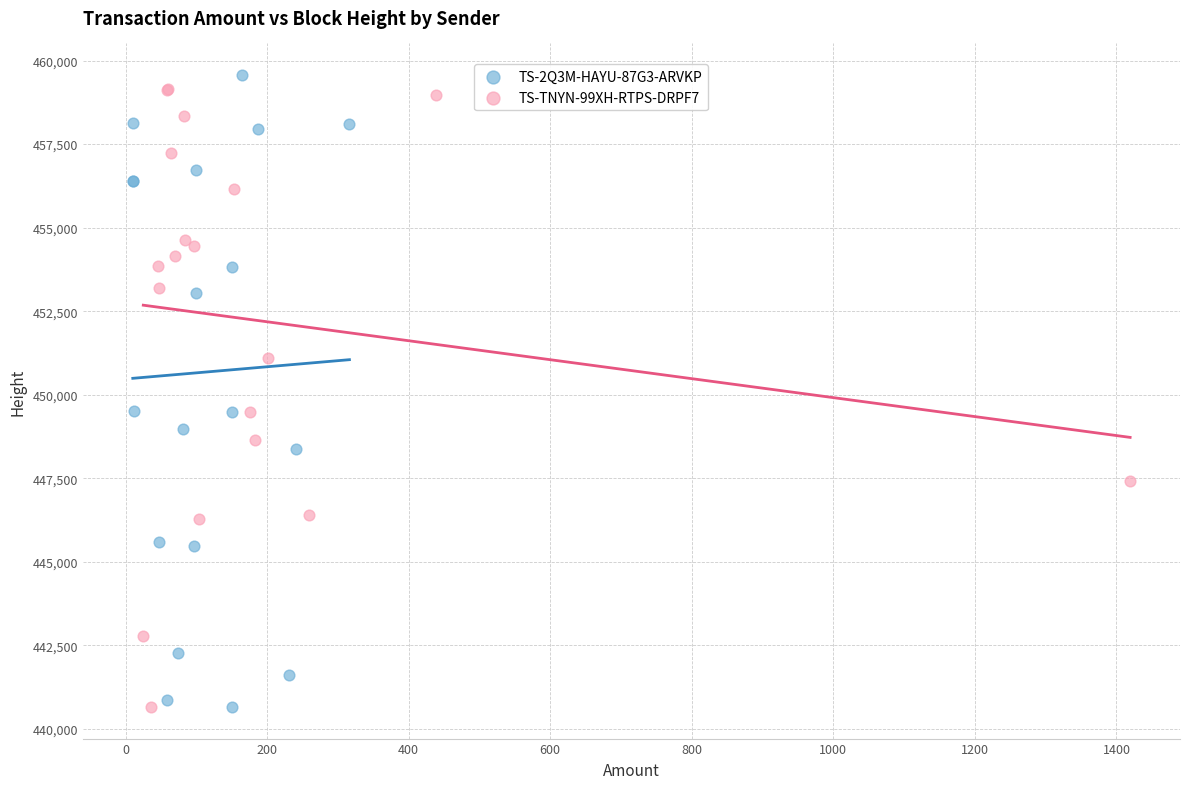

Which series reaches the maximum Y coordinate?

TS-2Q3M-HAYU-87G3-ARVKP